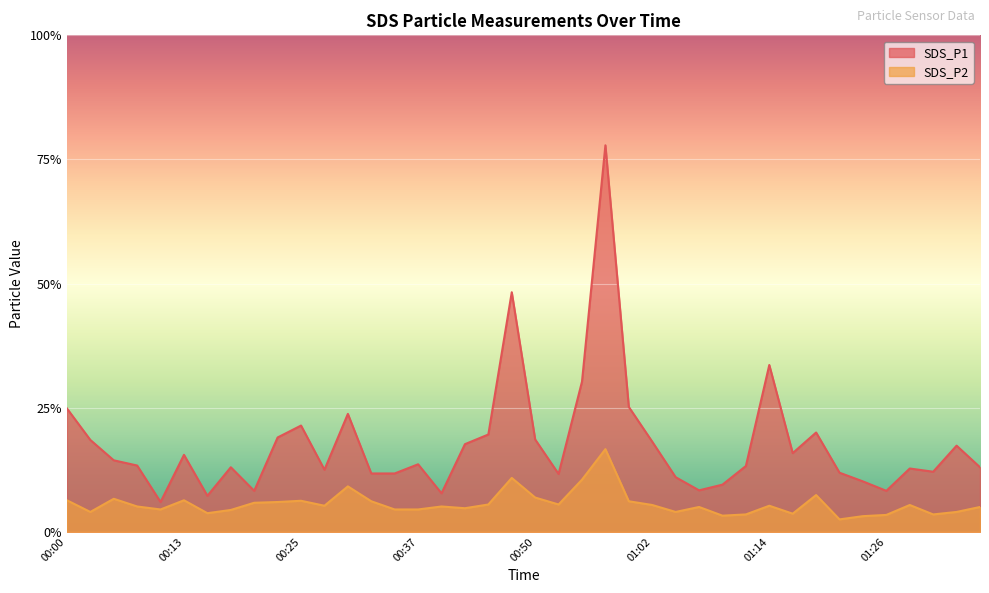

Is the value of SDS_P1 at 00:37 greater than the value of SDS_P2 at 01:02?

Yes